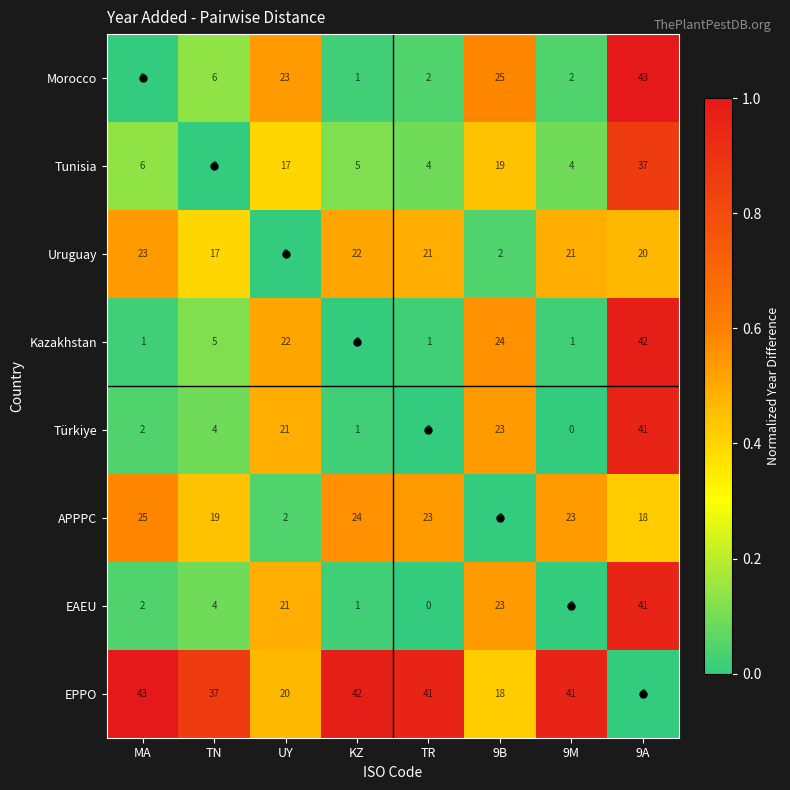

What is the sum of all APPPC values?

134